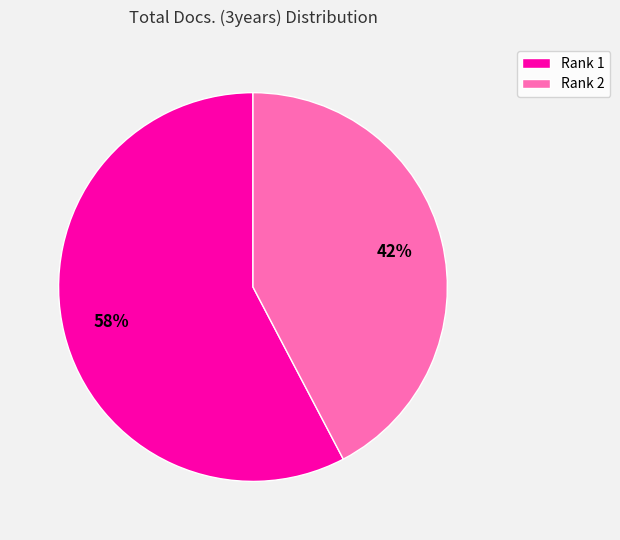

What is the smallest slice in the pie chart?

Rank 2